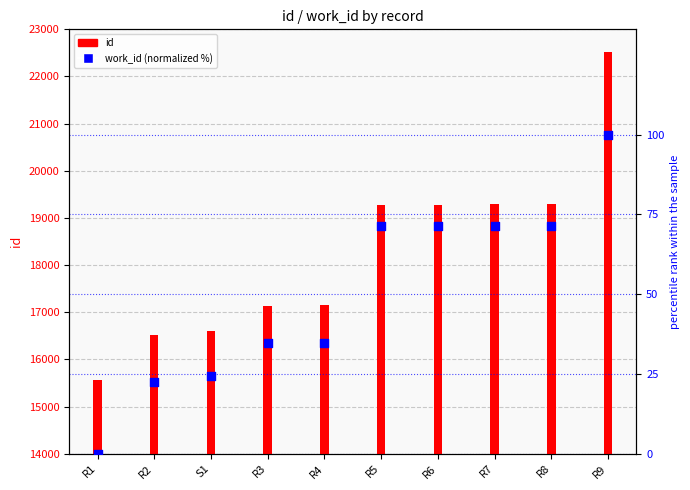

Which series has the widest spread of Y values?

id